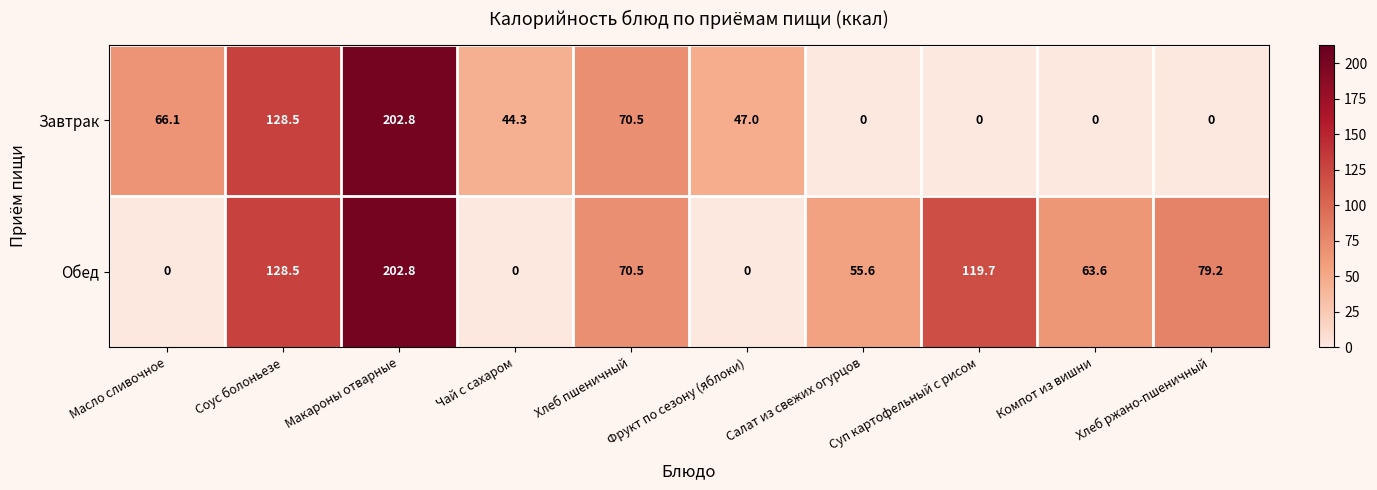

Count the number of categories in the chart.

10